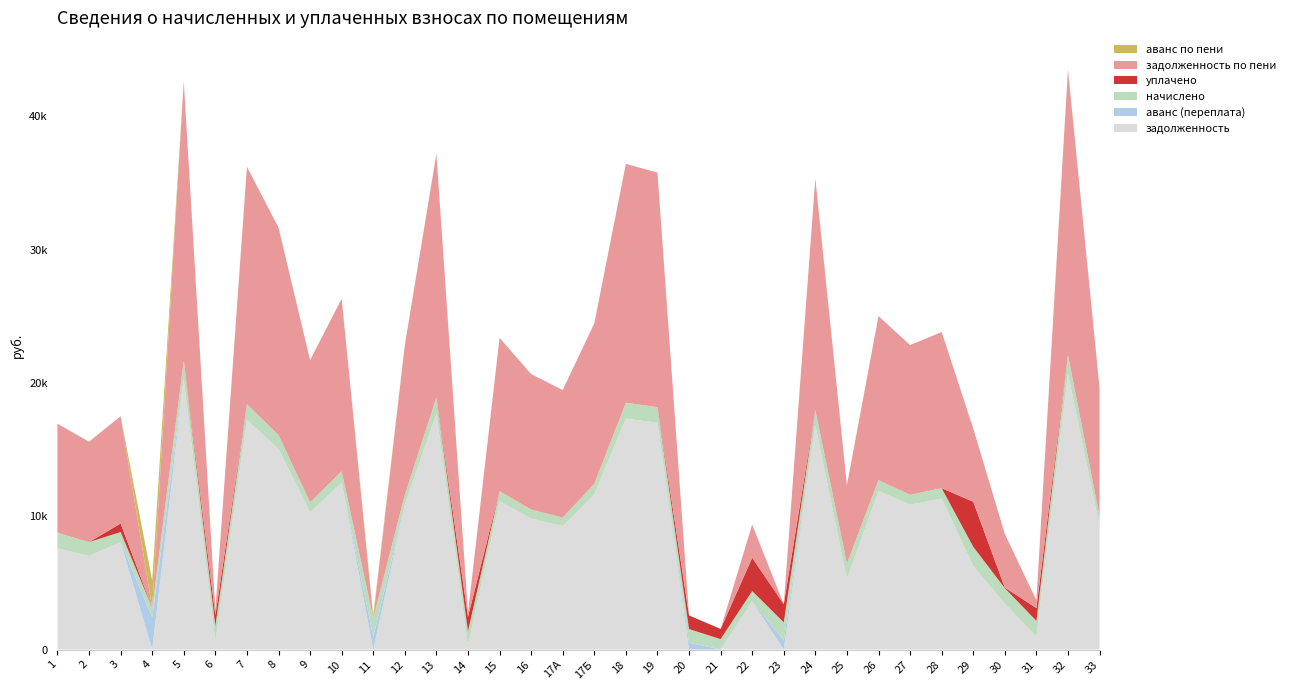

Reading right to left, transcribe all the data shown in this chart.

задолженность: 33=9258.7	32=20683.2	31=957.6	30=3439.4	29=6256.8	28=11324.2	27=10858.7	26=11892.8	25=5290.7	24=16805.2	23=0.0	22=3594.3	21=0.0	20=0.0	19=17012.1	18=17322.2	17Б=11634.4	17А=9255.9	16=9824.5	15=11117.3	14=318.0	13=17684.2	12=10858.7	11=0.0	10=12513.4	9=10272.3	8=15045.8	7=17218.7	6=589.7	5=20269.6	4=0.0	3=8049.3	2=7018.8	1=7587.4
аванс (переплата): 33=0.0	32=0.0	31=0.0	30=0.0	29=0.0	28=0.0	27=0.0	26=0.0	25=0.0	24=0.0	23=680.3	22=0.0	21=7.2	20=511.7	19=0.0	18=0.0	17Б=0.0	17А=0.0	16=0.0	15=0.0	14=0.0	13=0.0	12=0.0	11=953.8	10=0.0	9=0.0	8=0.0	7=0.0	6=0.0	5=0.0	4=2409.6	3=0.0	2=0.0	1=0.0
начислено: 33=745.9	32=1420.8	31=1189.9	30=1157.9	29=1452.8	28=777.9	27=745.9	26=817.0	25=1161.5	24=1154.4	23=1356.8	22=788.5	21=770.8	20=1023.0	19=1168.6	18=1189.9	17Б=799.2	17А=635.8	16=674.9	15=763.7	14=1054.9	13=1214.8	12=745.9	11=1413.7	10=859.6	9=774.4	8=1040.8	7=1182.8	6=1182.8	5=1392.4	4=710.4	3=763.7	2=1037.2	1=1172.2
уплачено: 33=0.0	32=0.0	31=957.6	30=50.0	29=3375.0	28=0.0	27=0.0	26=0.0	25=0.0	24=0.0	23=1357.0	22=2500.0	21=763.0	20=1023.0	19=0.0	18=0.0	17Б=0.0	17А=0.0	16=0.0	15=0.0	14=1074.0	13=0.0	12=0.0	11=0.0	10=0.0	9=0.0	8=0.0	7=0.0	6=787.8	5=0.0	4=0.0	3=640.7	2=0.0	1=0.0
задолженность по пени: 33=9631.6	32=21393.6	31=595.0	30=4018.3	29=5497.1	28=11713.1	27=11231.6	26=12301.3	25=5871.4	24=17382.4	23=0.0	22=2488.5	21=5.2	20=0.0	19=17596.4	18=17917.2	17Б=12034.0	17А=9573.8	16=10162.0	15=11499.1	14=317.4	13=18291.6	12=11231.6	11=0.0	10=12943.2	9=10659.4	8=15566.2	7=17810.2	6=393.3	5=20965.8	4=0.0	3=8046.4	2=7537.4	1=8173.4
аванс по пени: 33=0.0	32=0.0	31=0.0	30=0.0	29=0.0	28=0.0	27=0.0	26=0.0	25=0.0	24=0.0	23=1.9	22=0.0	21=0.0	20=0.2	19=0.0	18=0.0	17Б=0.0	17А=0.0	16=0.0	15=0.0	14=0.0	13=0.0	12=0.0	11=247.0	10=0.0	9=0.0	8=0.0	7=0.0	6=0.0	5=0.0	4=2054.4	3=0.0	2=0.0	1=0.0